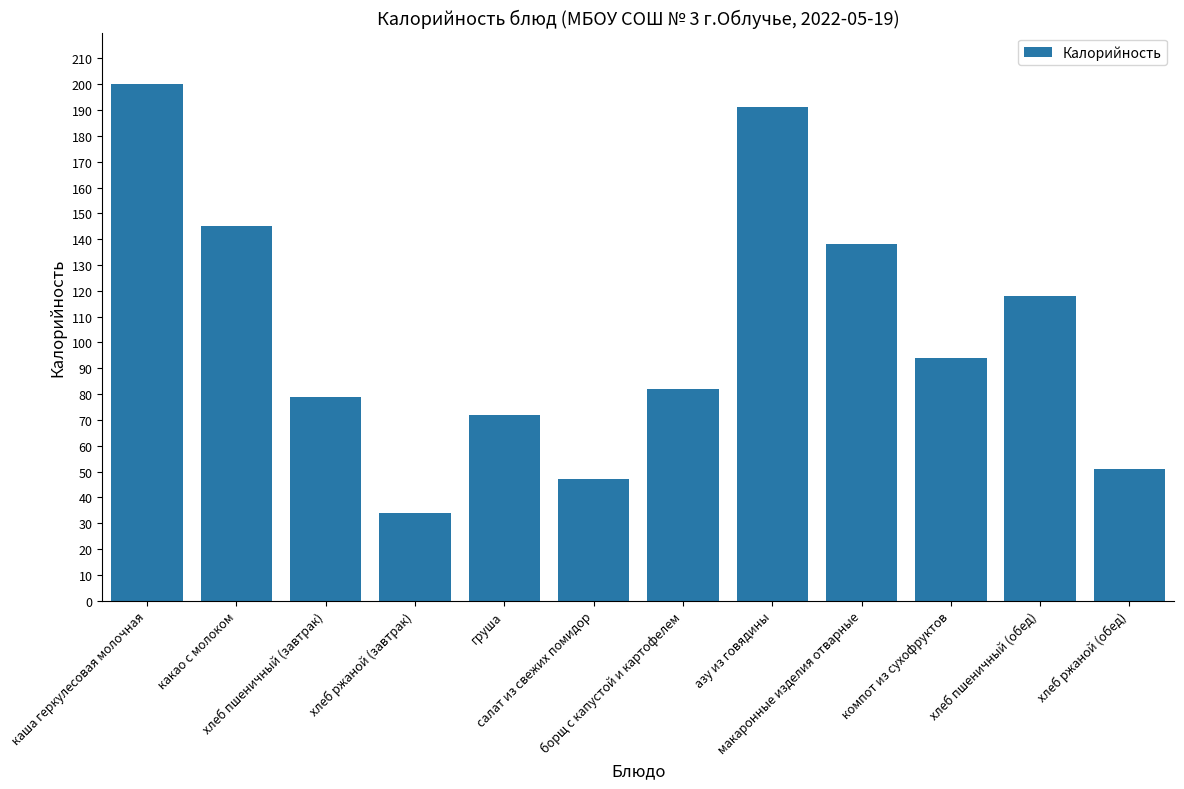

What is the value of the 6th bar from the left?

47